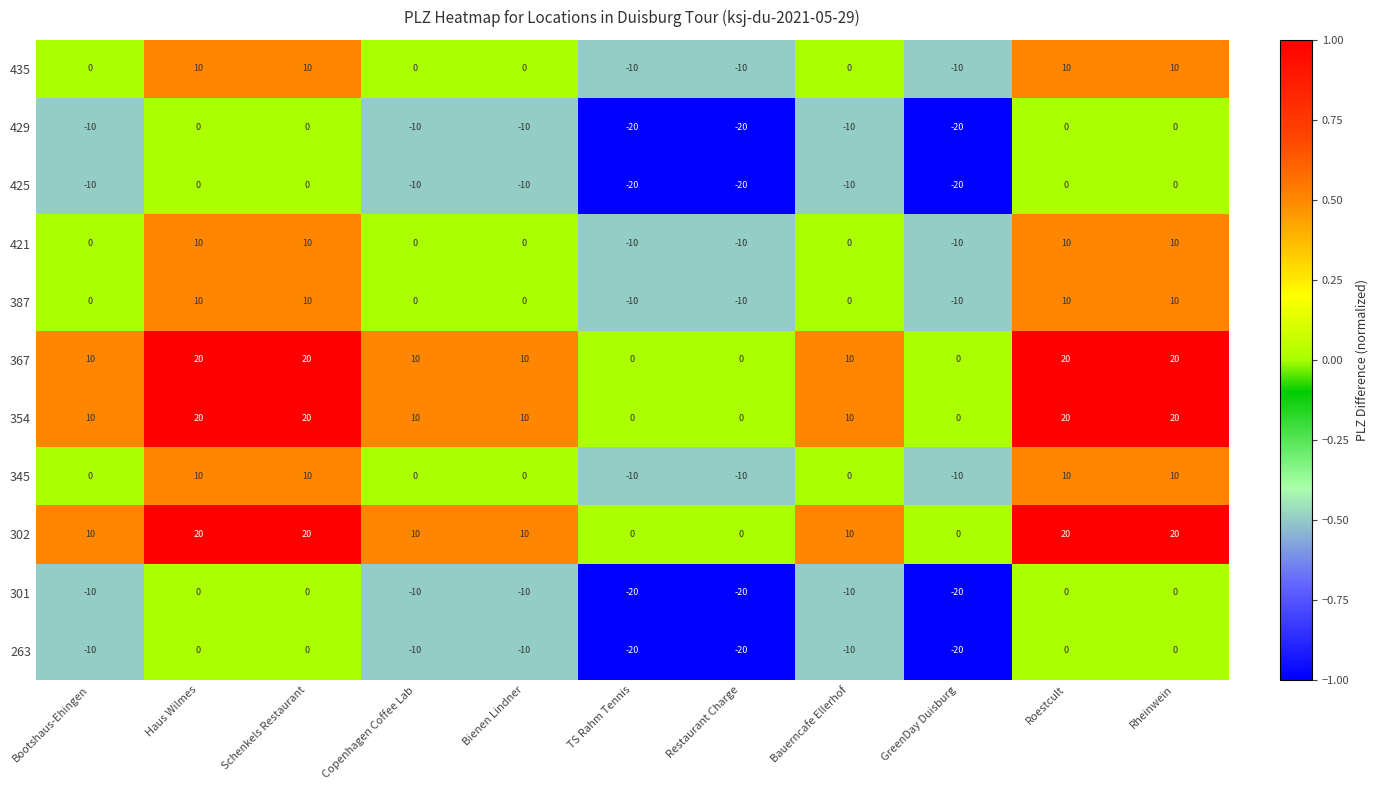

What is the greatest value displayed?

20